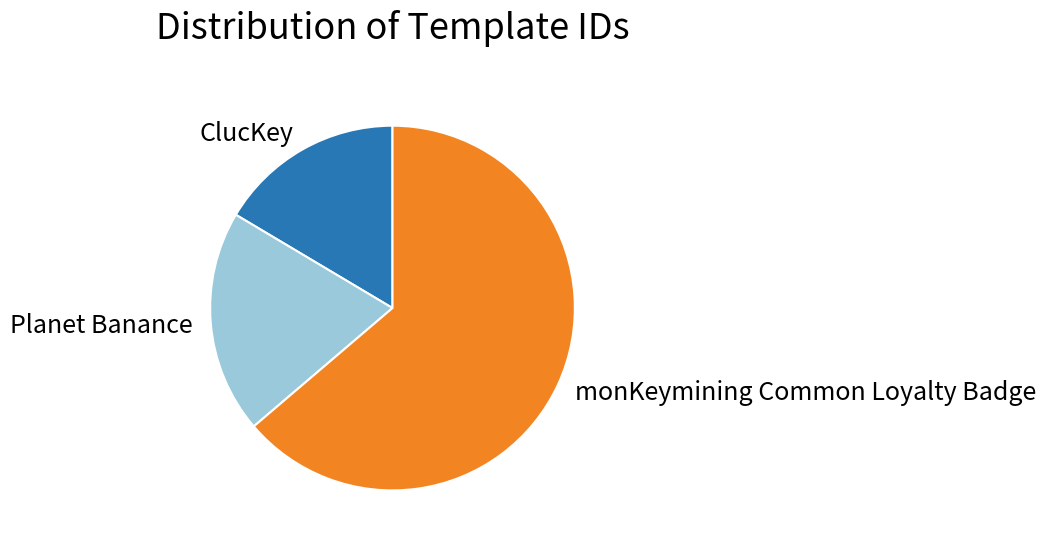

Which slice is the smallest?

ClucKey